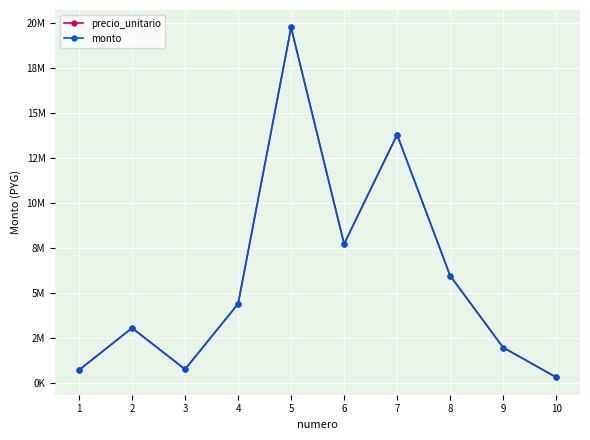

Is this an area chart (filled region under the line)?

No